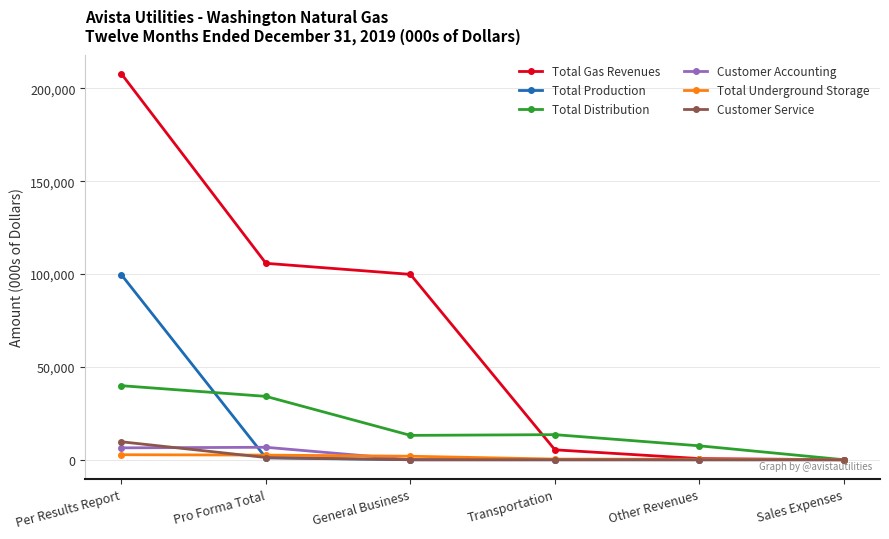

What are all the series names shown in the legend?

Total Gas Revenues, Total Production, Total Distribution, Customer Accounting, Total Underground Storage, Customer Service